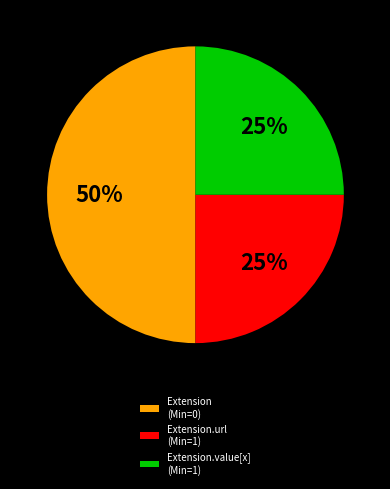

Is the sum of Extension (Min=0) and Extension.value[x] (Min=1) greater than half?

Yes